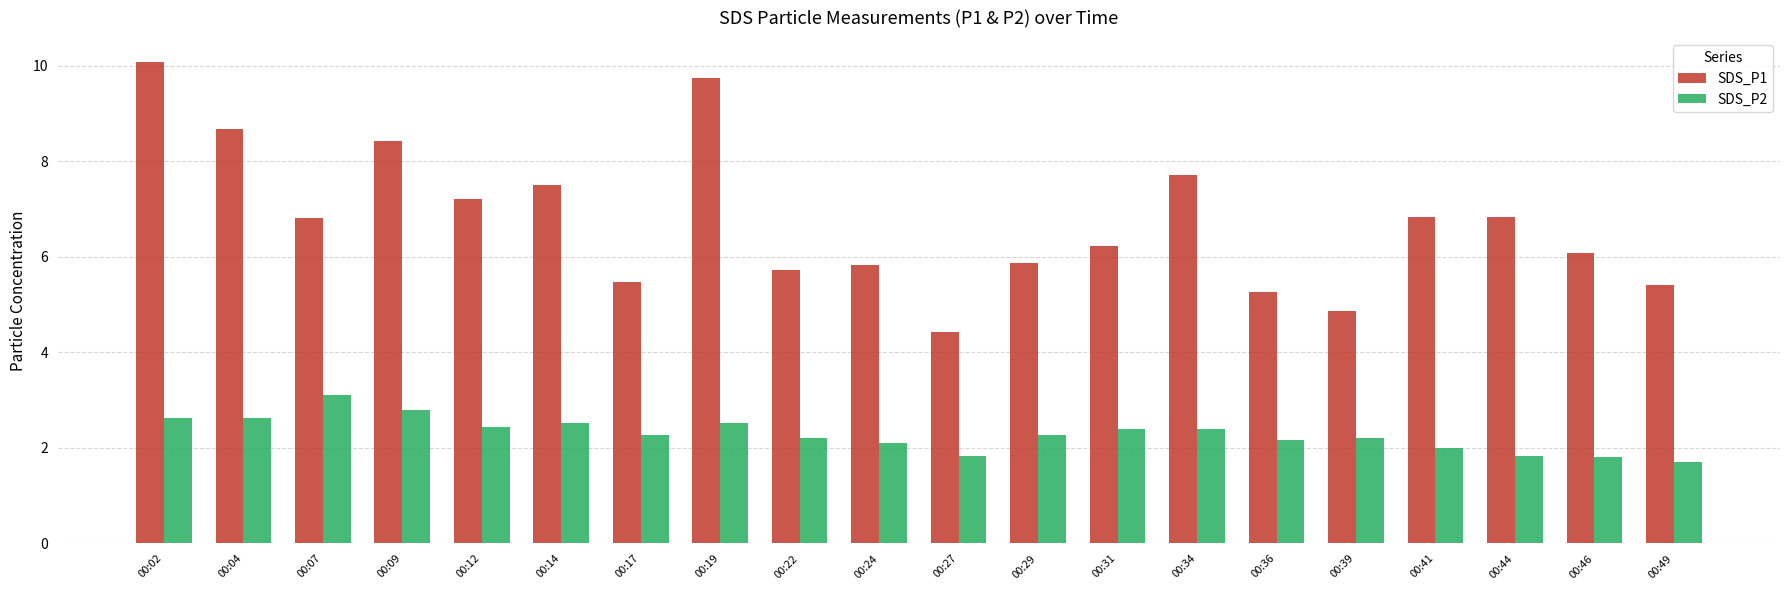

True or false: SDS_P1 has a value of 2.4 at 00:39.

False